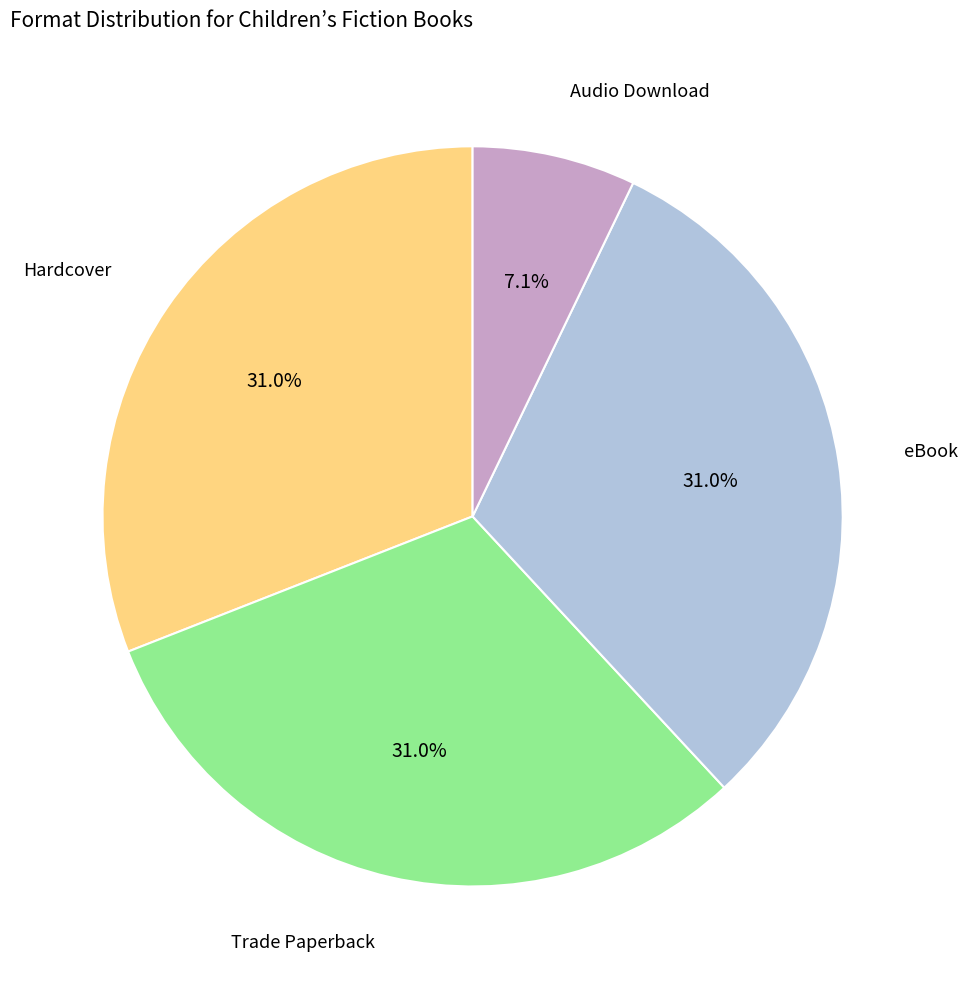

Does any single category account for the majority?

No